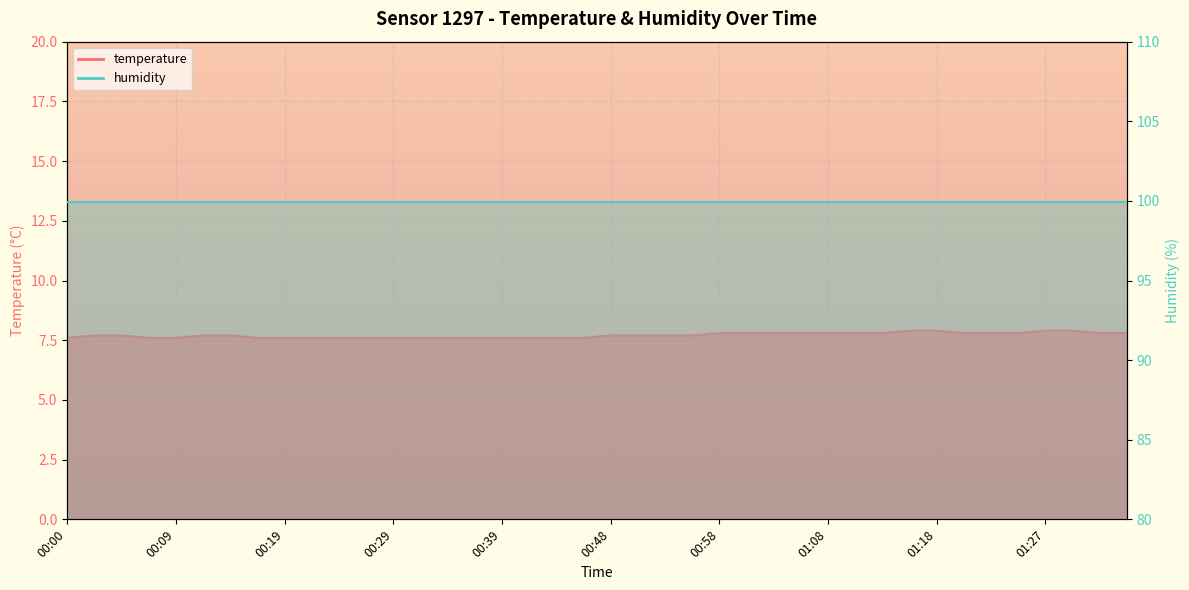

The value at 01:10 is 2.3. True or false?

False